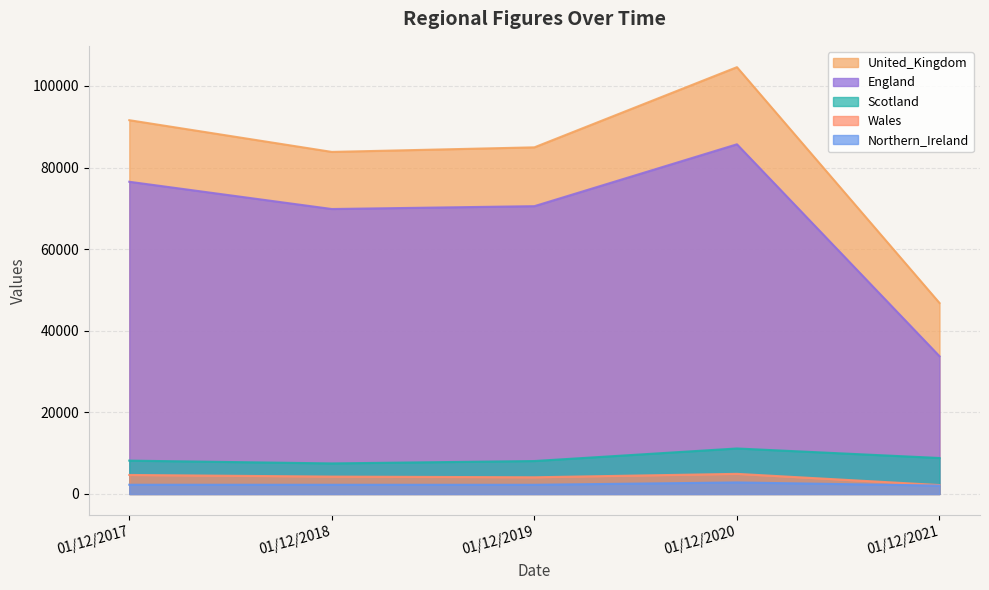

True or false: Northern_Ireland and United_Kingdom intersect in this chart.

False